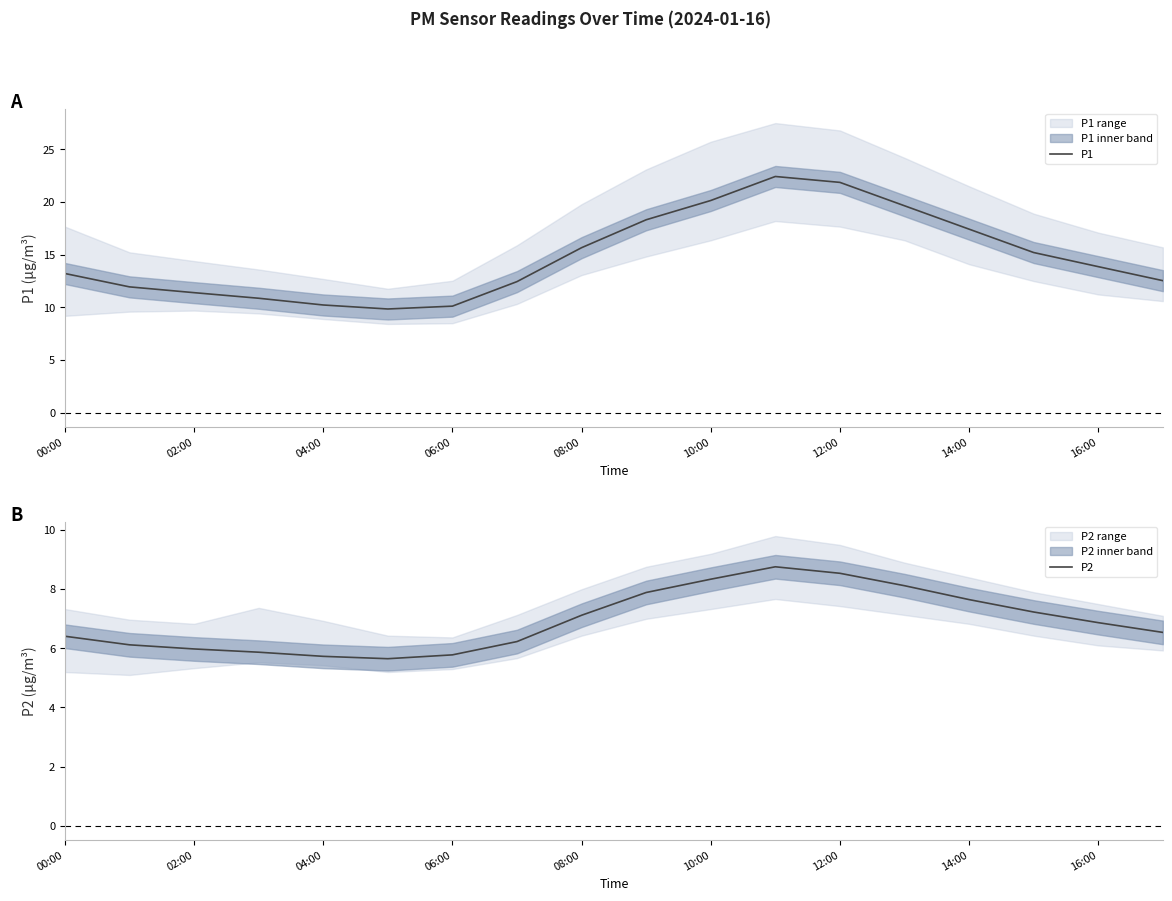

What is the highest value of the P1 series?

22.4